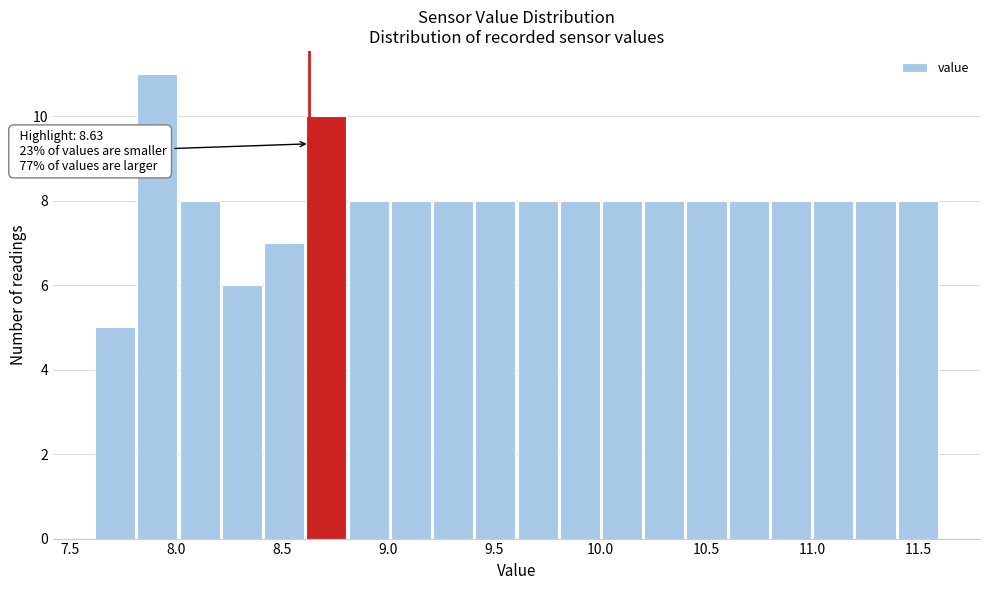

Read against the x-axis, roughly where is the centre of the tallest bar?

7.90